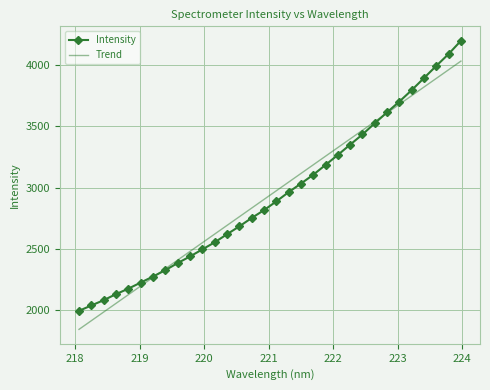

Which series has the largest range (max minus min)?

Intensity